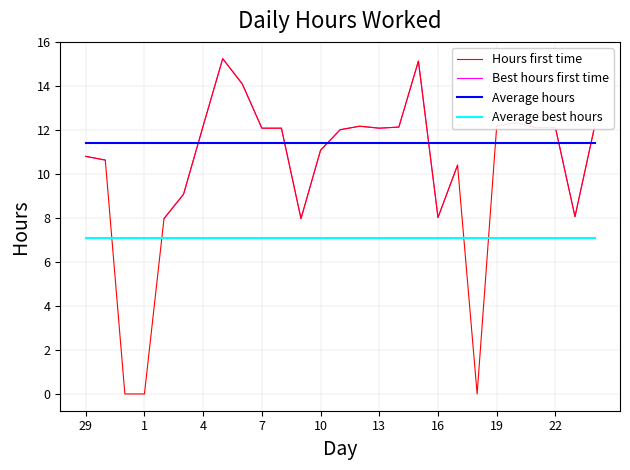

What is the difference between the highest and lowest values at 14?

5.1